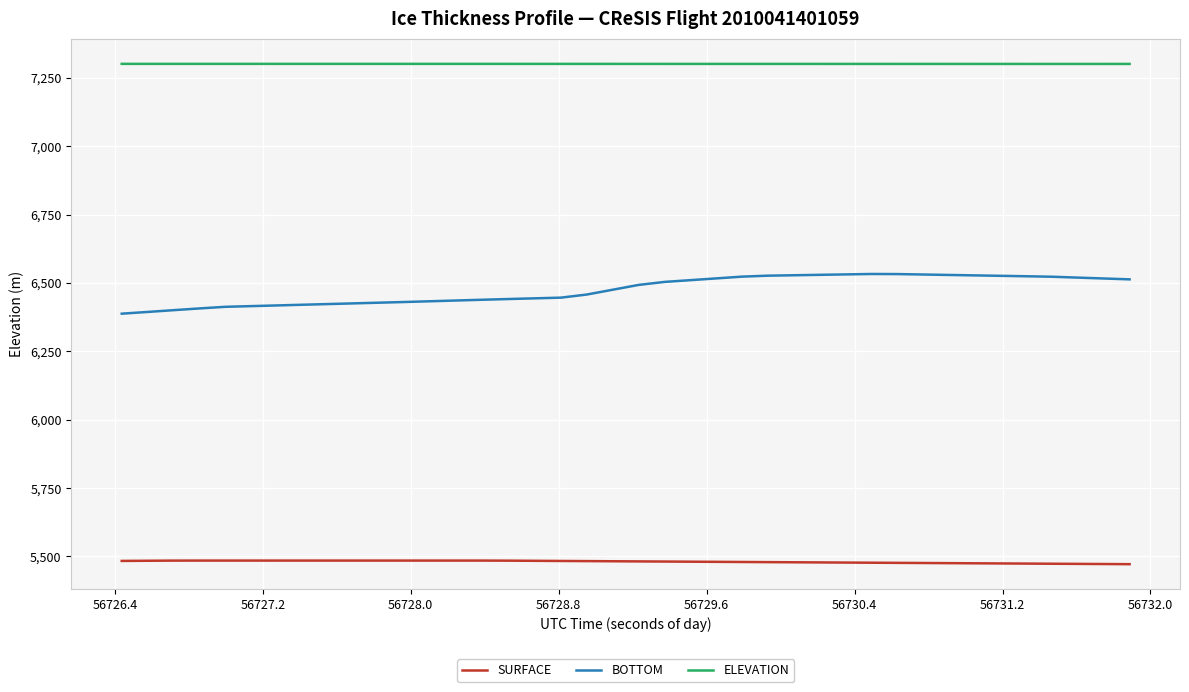

True or false: BOTTOM and ELEVATION cross at least once.

False